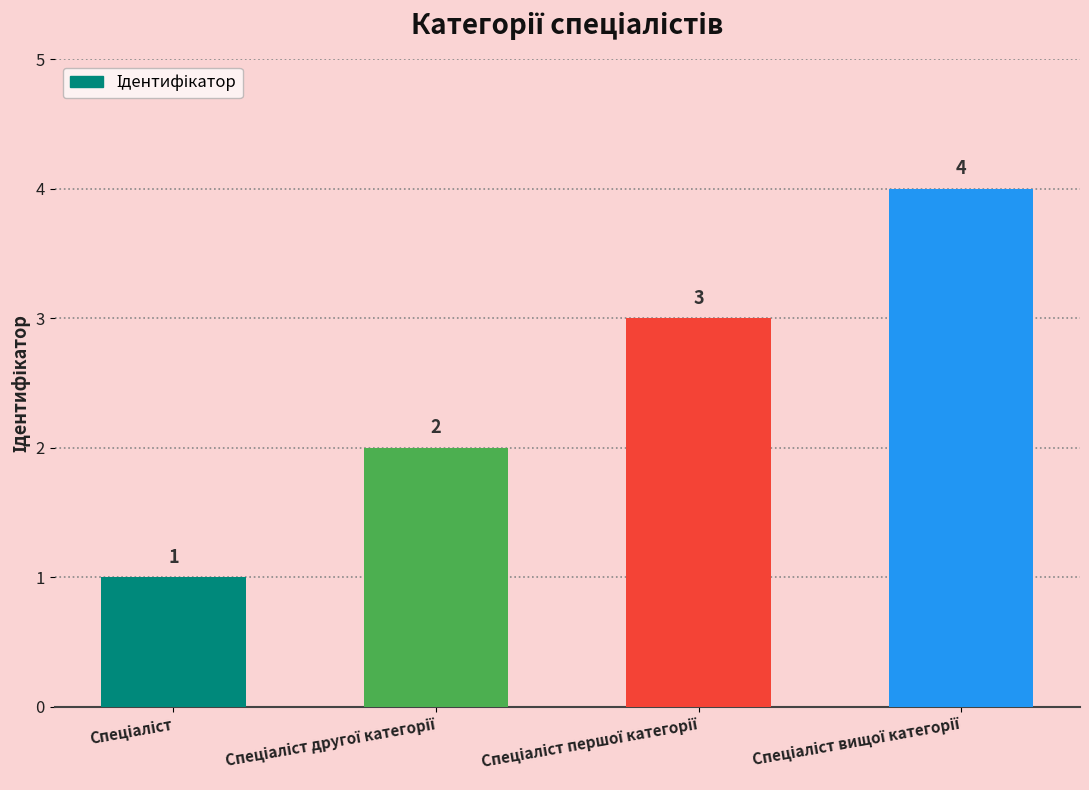

Reading left to right, transcribe all the data shown in this chart.

1	2	3	4